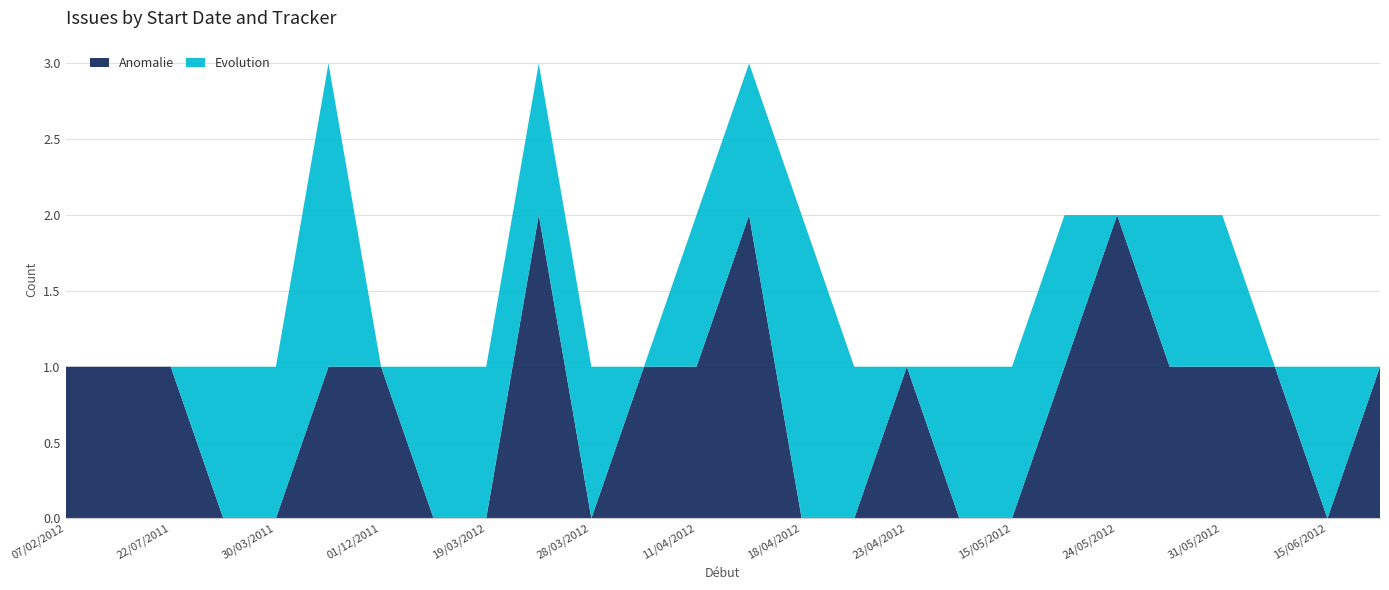

Reading left to right, extract all data points from this chart.

Anomalie: 07/02/2012=1	16/01/2012=1	22/07/2011=1	28/02/2011=0	30/03/2011=0	08/03/2012=1	01/12/2011=1	14/03/2012=0	19/03/2012=0	21/03/2012=2	28/03/2012=0	05/04/2012=1	11/04/2012=1	14/04/2012=2	18/04/2012=0	19/04/2012=0	23/04/2012=1	24/04/2012=0	15/05/2012=0	21/05/2012=1	24/05/2012=2	25/05/2012=1	31/05/2012=1	03/06/2012=1	15/06/2012=0	18/06/2012=1
Evolution: 07/02/2012=0	16/01/2012=0	22/07/2011=0	28/02/2011=1	30/03/2011=1	08/03/2012=2	01/12/2011=0	14/03/2012=1	19/03/2012=1	21/03/2012=1	28/03/2012=1	05/04/2012=0	11/04/2012=1	14/04/2012=1	18/04/2012=2	19/04/2012=1	23/04/2012=0	24/04/2012=1	15/05/2012=1	21/05/2012=1	24/05/2012=0	25/05/2012=1	31/05/2012=1	03/06/2012=0	15/06/2012=1	18/06/2012=0